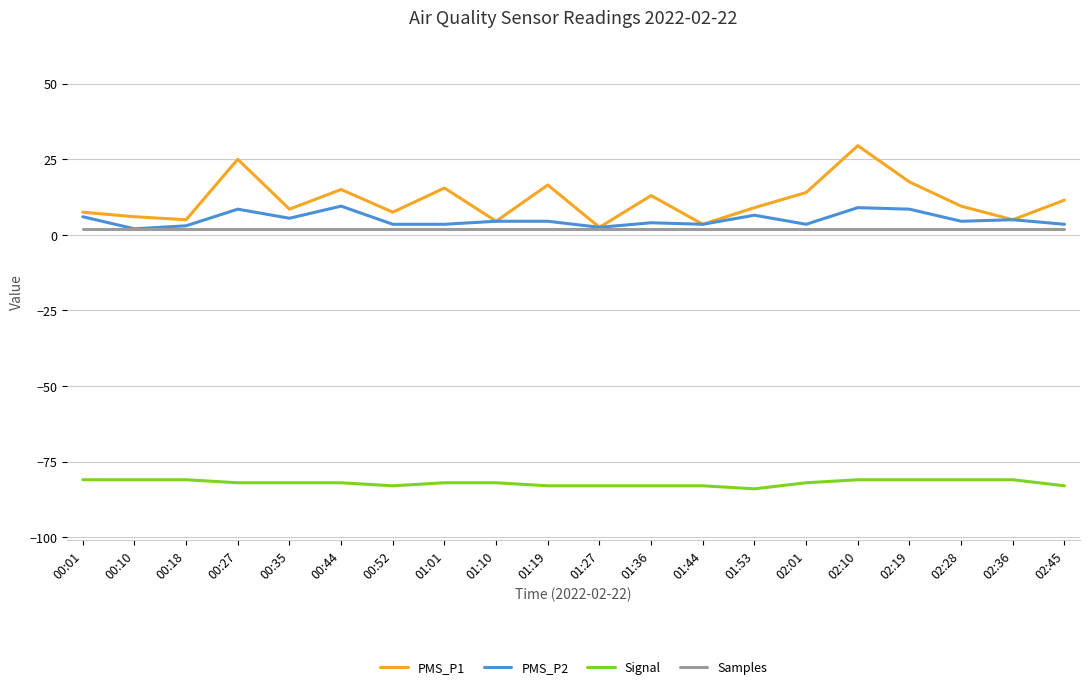

Is this an area chart (filled region under the line)?

No